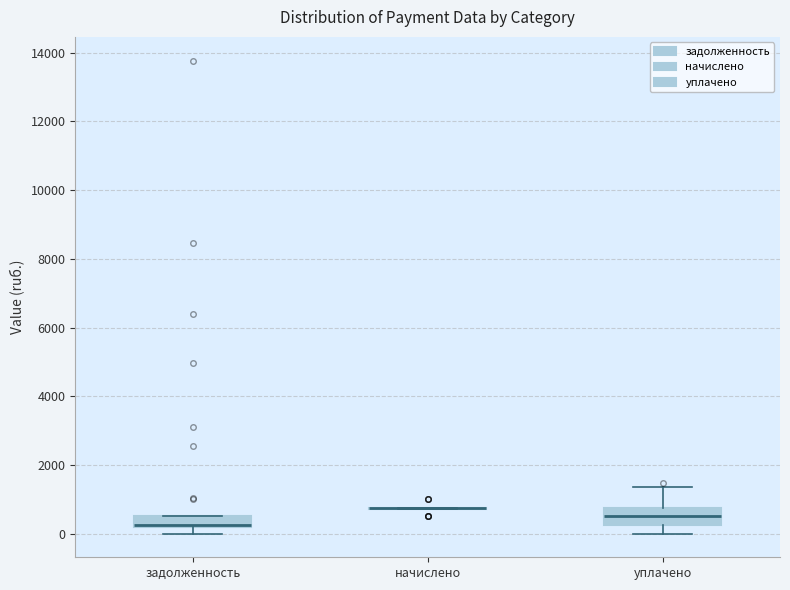

Reading left to right, read every box against the y-axis: the position of its median line, the range the box covers, and the ends of its whiskers. The values are not printed on the chart, so give them approximately, as read against the axis.

задолженность: median 200 (just above the box's lower edge), box 200 to 600, whiskers 0 to 600
начислено: box collapsed to a line at 800, whiskers 800 to 800
уплачено: median 600, box 200 to 800, whiskers 0 to 1400